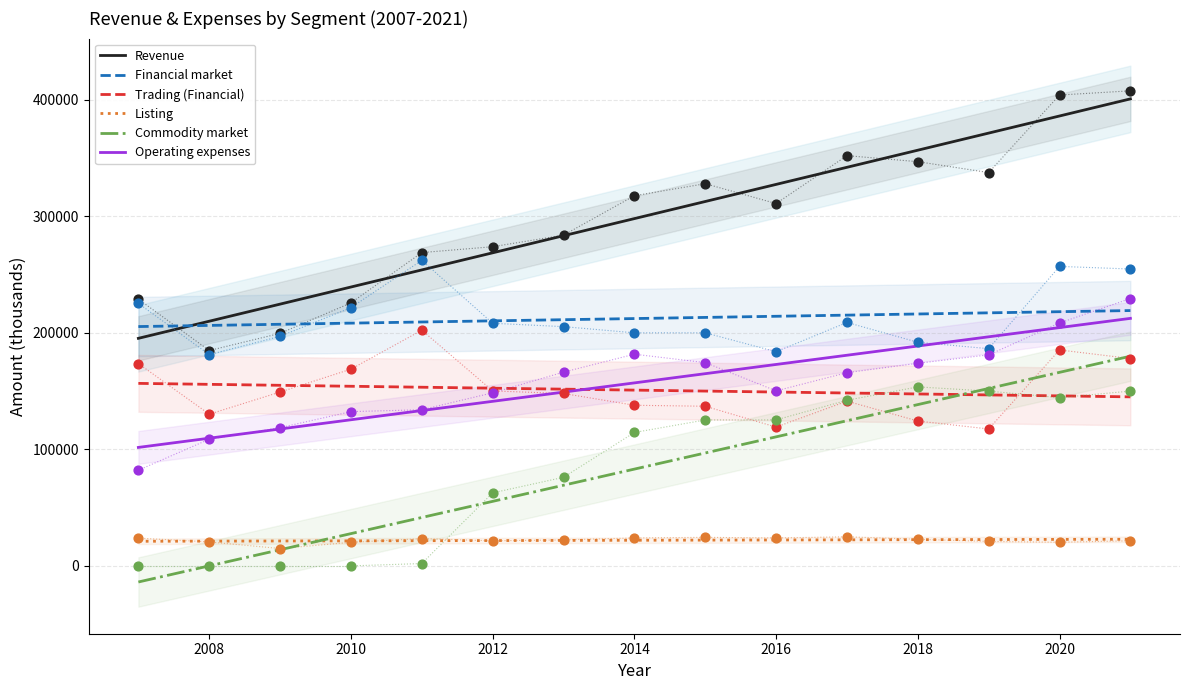

Which series reaches the maximum Y coordinate?

Revenue